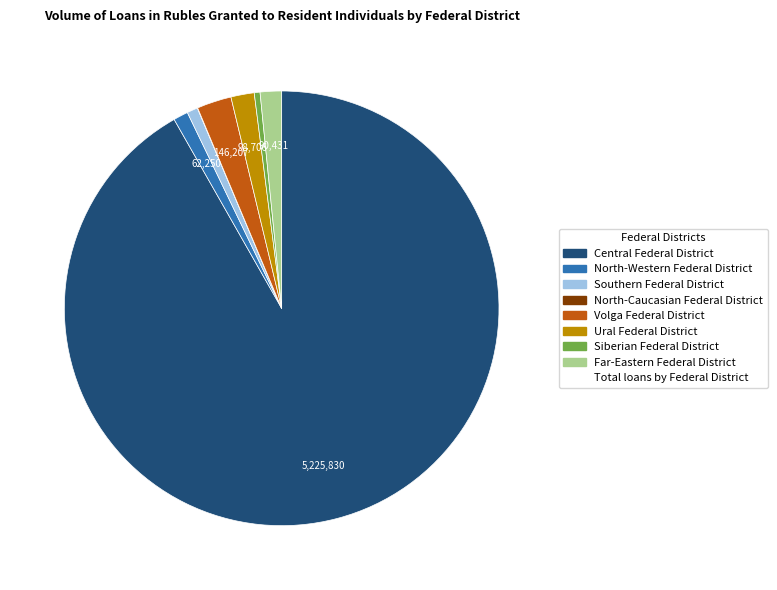

Is there any slice that represents more than half of the pie?

Yes